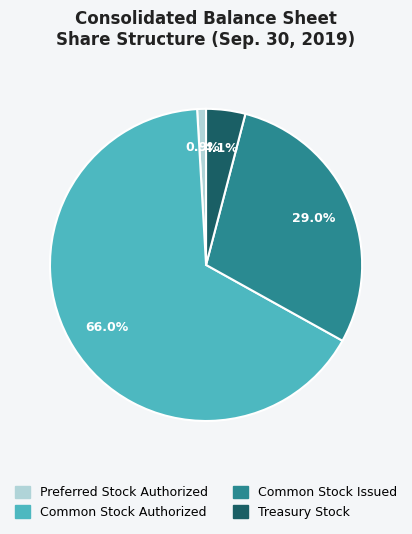

The Common Stock Issued slice represents 29% of the pie. True or false?

True